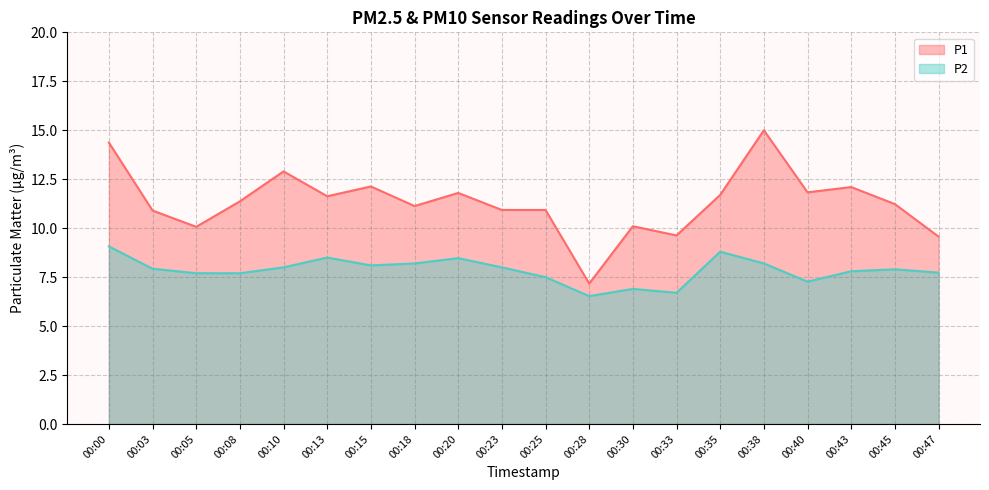

What is the greatest value displayed?

15.0